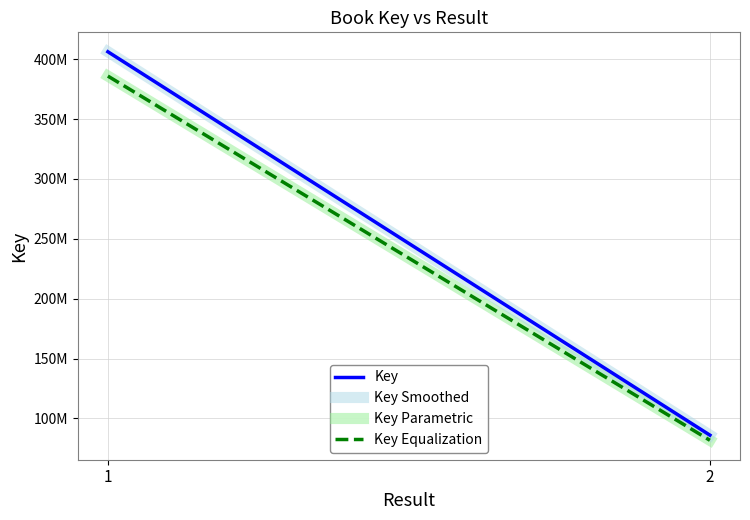

Does the chart display data point markers on the line(s)?

No